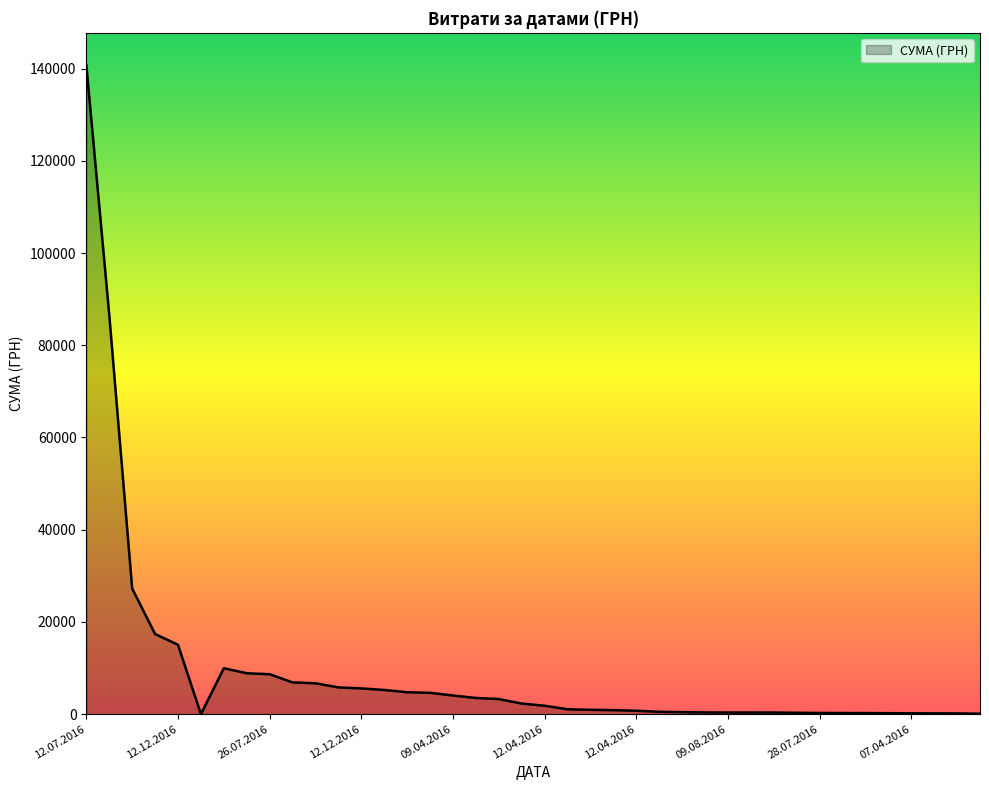

What is the greatest value displayed?

140706.2